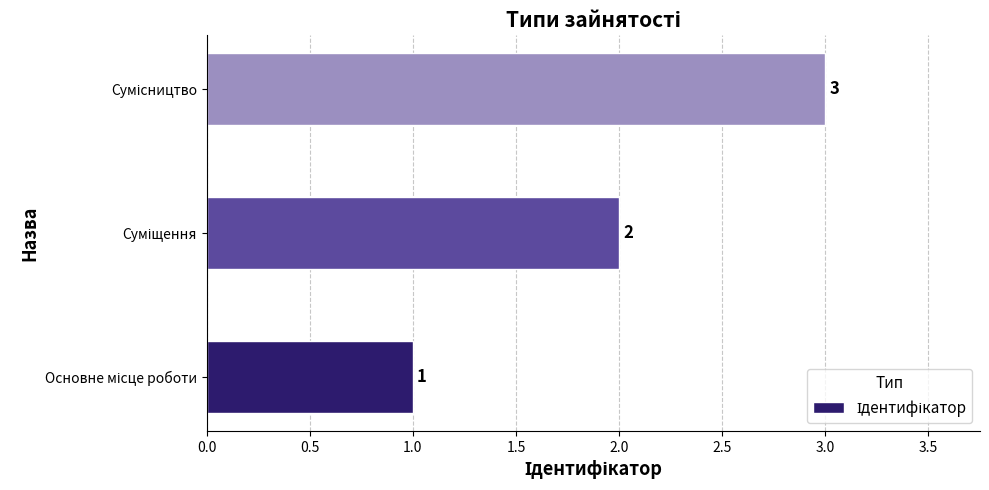

How many values are between 1 and 3?

3